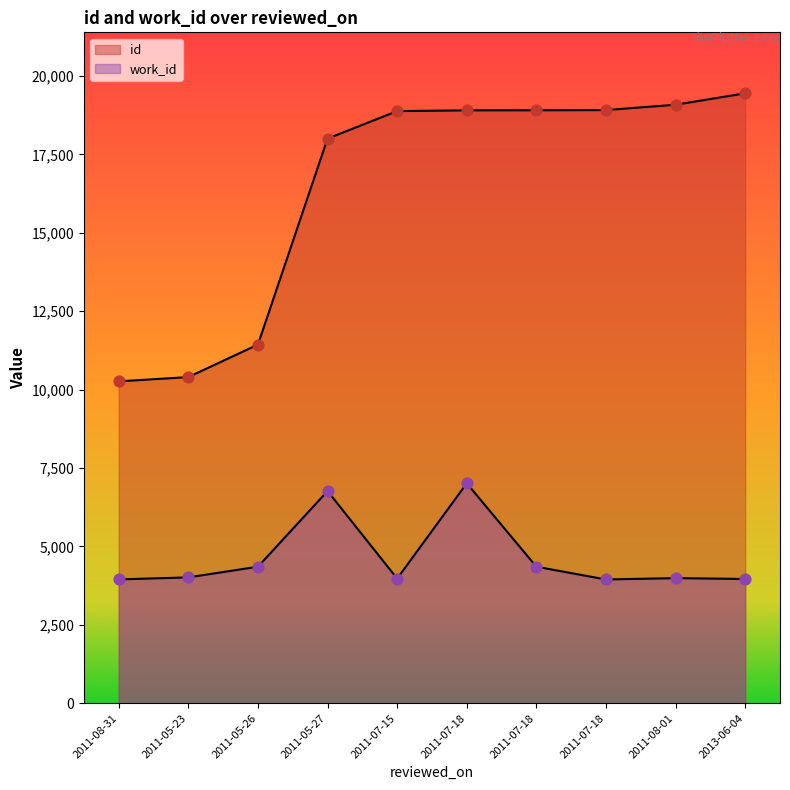

Which series has the widest spread of Y values?

id